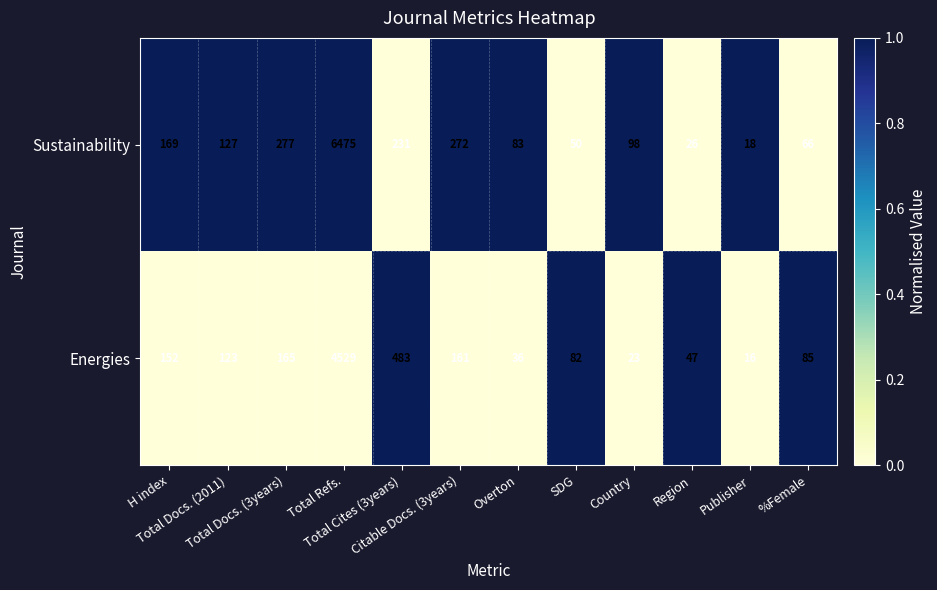

Between Region and Publisher, which series saw the biggest shift?

Energies